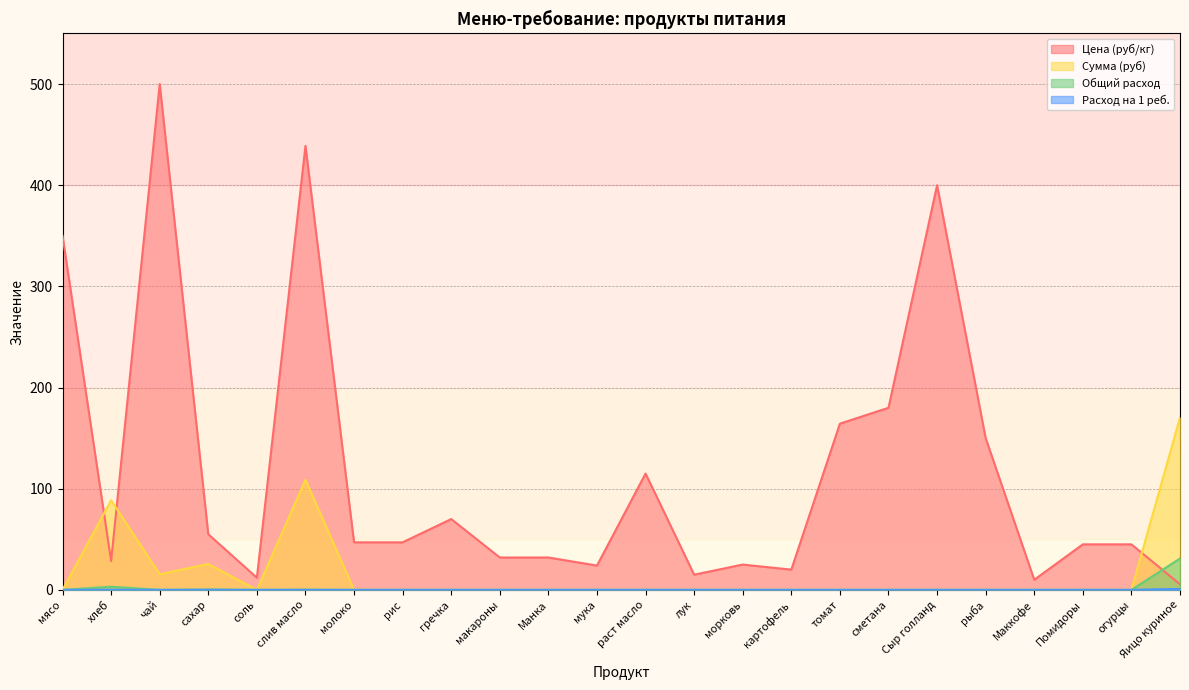

What is the spread (max minus min) of values at мука?

24.0